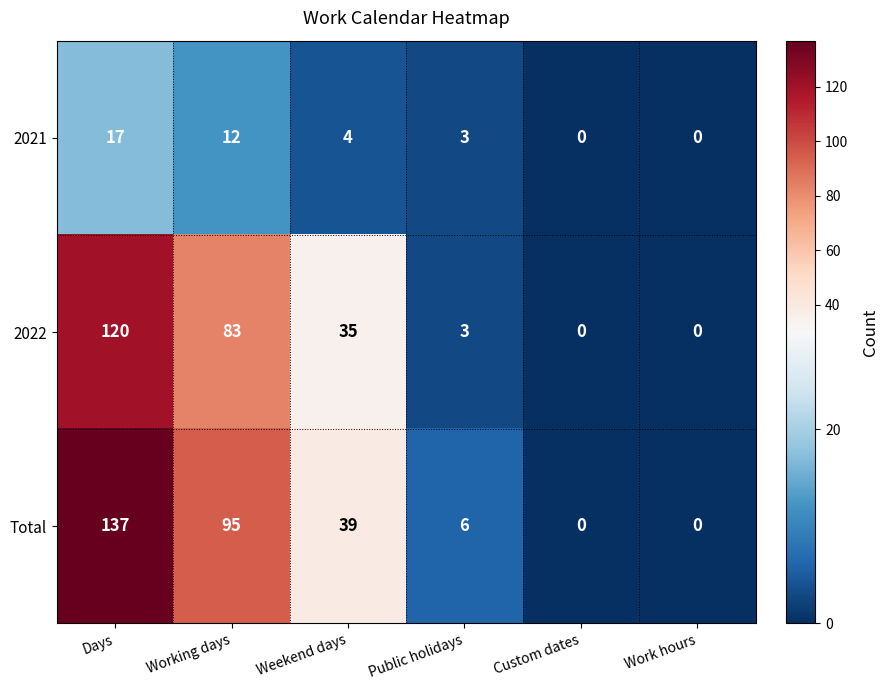

Reading left to right, extract all data points from this chart.

2021: Days=17	Working days=12	Weekend days=4	Public holidays=3	Custom dates=0	Work hours=0
2022: Days=120	Working days=83	Weekend days=35	Public holidays=3	Custom dates=0	Work hours=0
Total: Days=137	Working days=95	Weekend days=39	Public holidays=6	Custom dates=0	Work hours=0